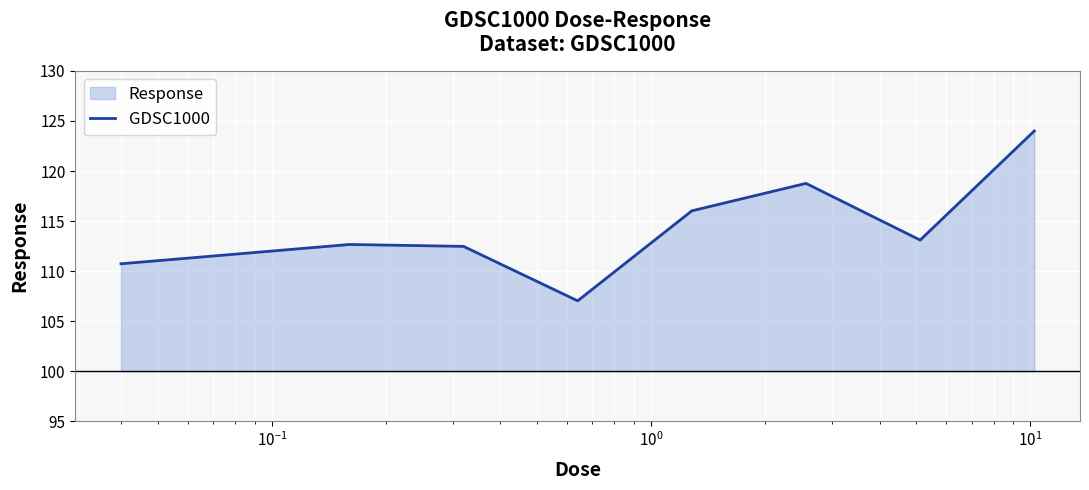

Does the chart display data point markers on the line(s)?

No